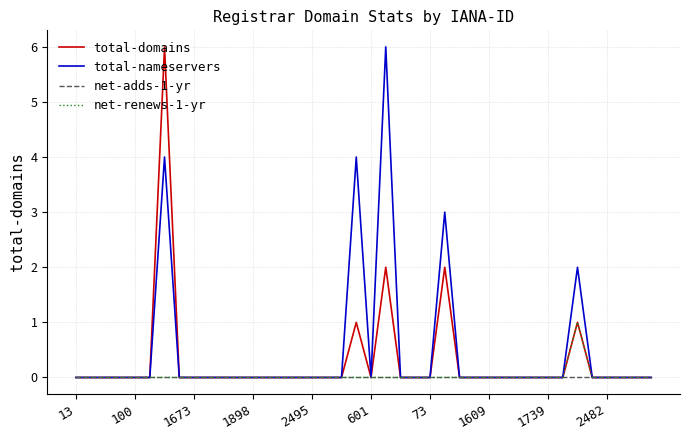

What is the greatest value displayed?

6